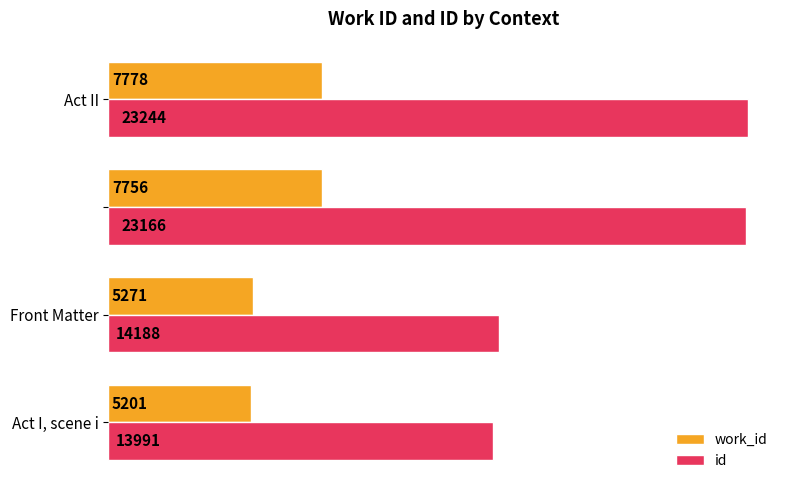

Which series has the largest range (max minus min)?

id